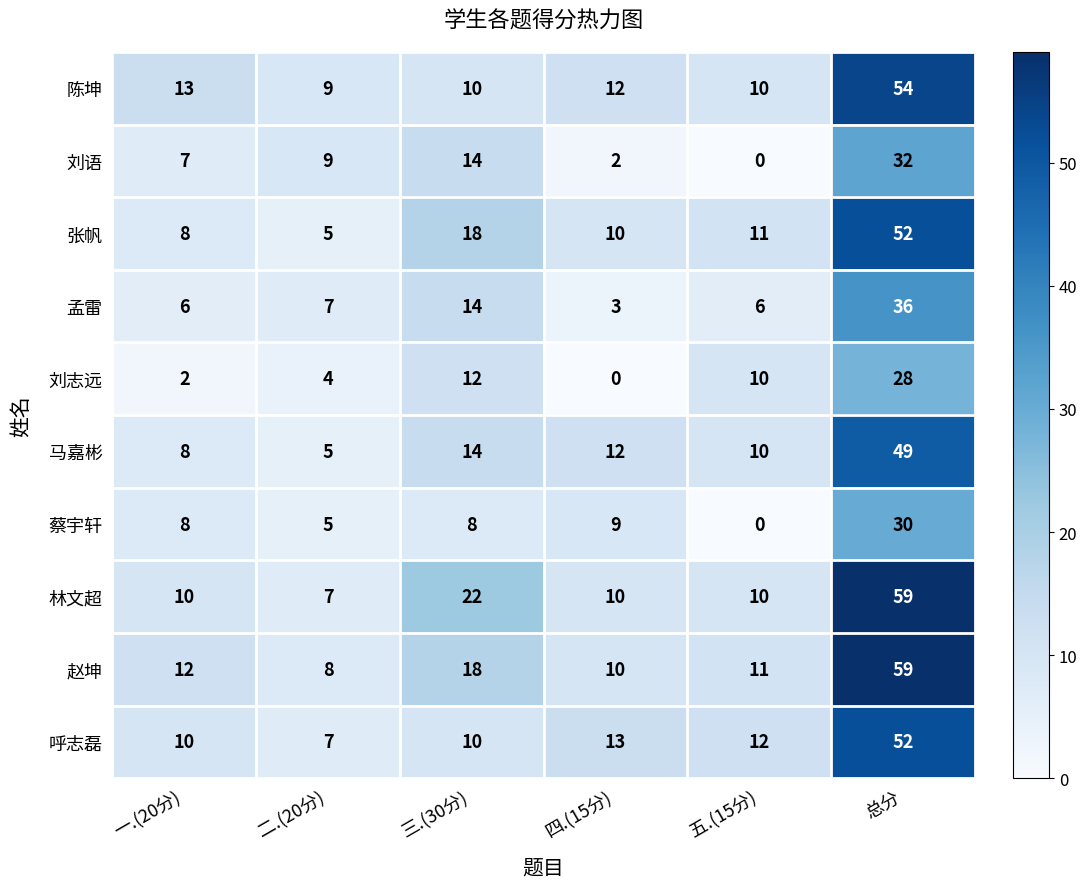

What is the difference between the highest and lowest values at 四.(15分)?

13